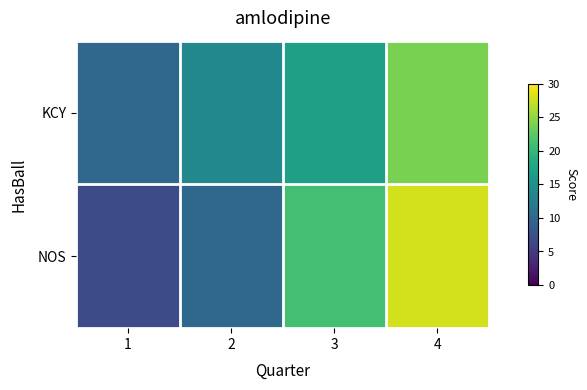

Rank the series by their average value, from highest to lowest.

NOS, KCY